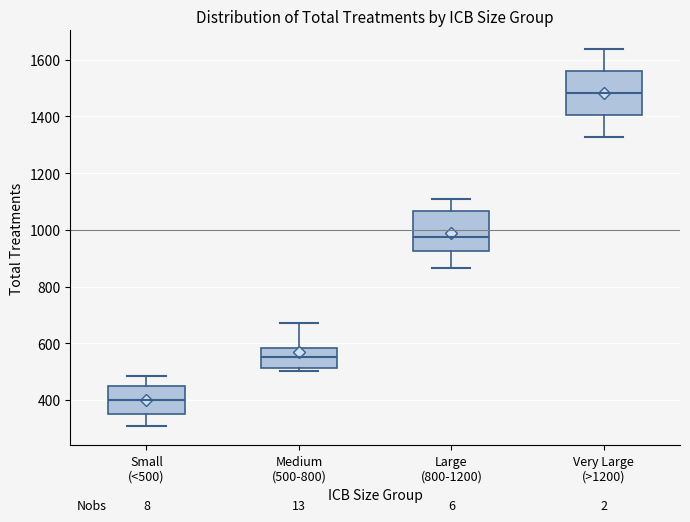

Reading left to right, read every box against the y-axis: the position of its median line, the range the box covers, and the ends of its whiskers. The values are not printed on the chart, so give them approximately, as read against the axis.

Small (<500): median 400, box 360 to 440, whiskers 300 to 480
Medium (500-800): median 560, box 520 to 580, whiskers 500 to 680
Large (800-1200): median 980, box 920 to 1060, whiskers 860 to 1100
Very Large (>1200): median 1480, box 1400 to 1560, whiskers 1320 to 1640